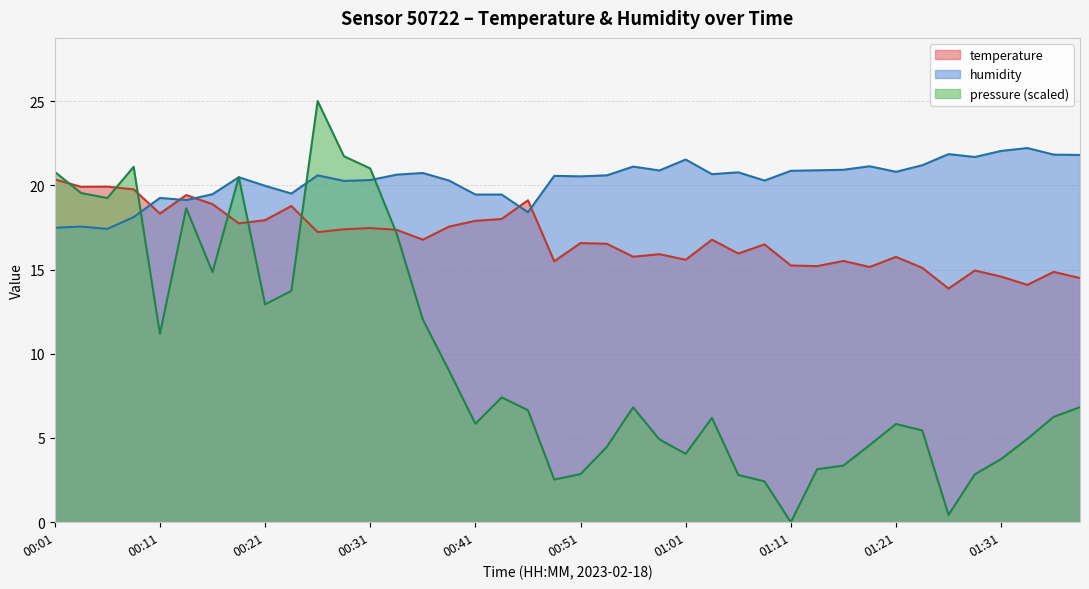

At which category does temperature reach its first local peak?

00:06